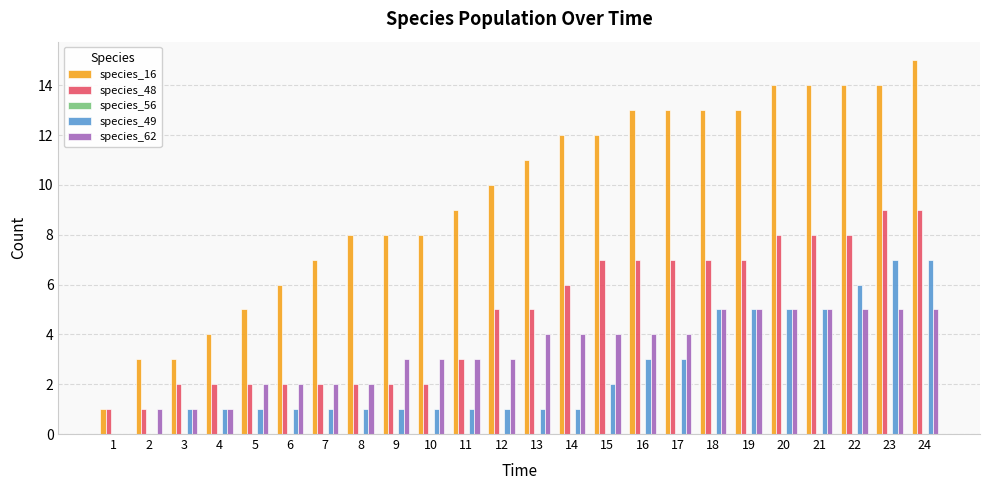

The value of species_62 at 5 is 3. True or false?

False